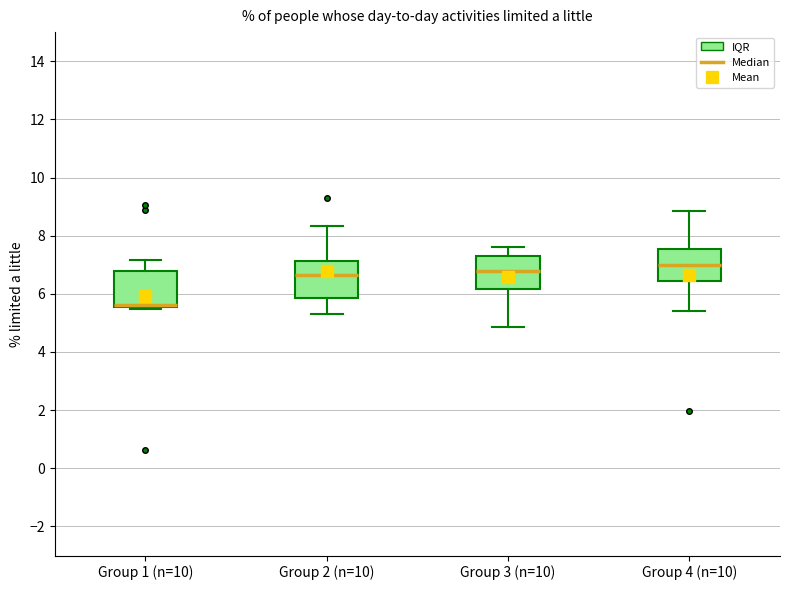

Reading left to right, read every box against the y-axis: the position of its median line, the range the box covers, and the ends of its whiskers. The values are not printed on the chart, so give them approximately, as read against the axis.

Group 1 (n=10): median 5.6 (just above the box's lower edge), box 5.6 to 6.8, whiskers 5.4 to 7.2
Group 2 (n=10): median 6.6, box 5.8 to 7.2, whiskers 5.2 to 8.4
Group 3 (n=10): median 6.8, box 6.2 to 7.4, whiskers 4.8 to 7.6
Group 4 (n=10): median 7.0, box 6.4 to 7.6, whiskers 5.4 to 8.8